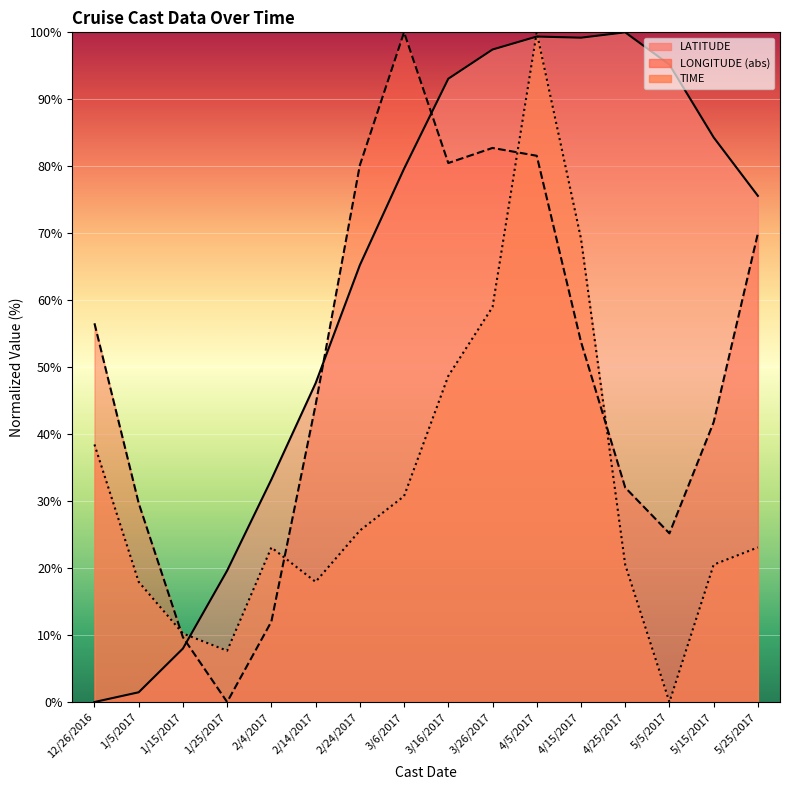

What is the difference between the LATITUDE values at 3/26/2017 and 12/26/2016?

97.4